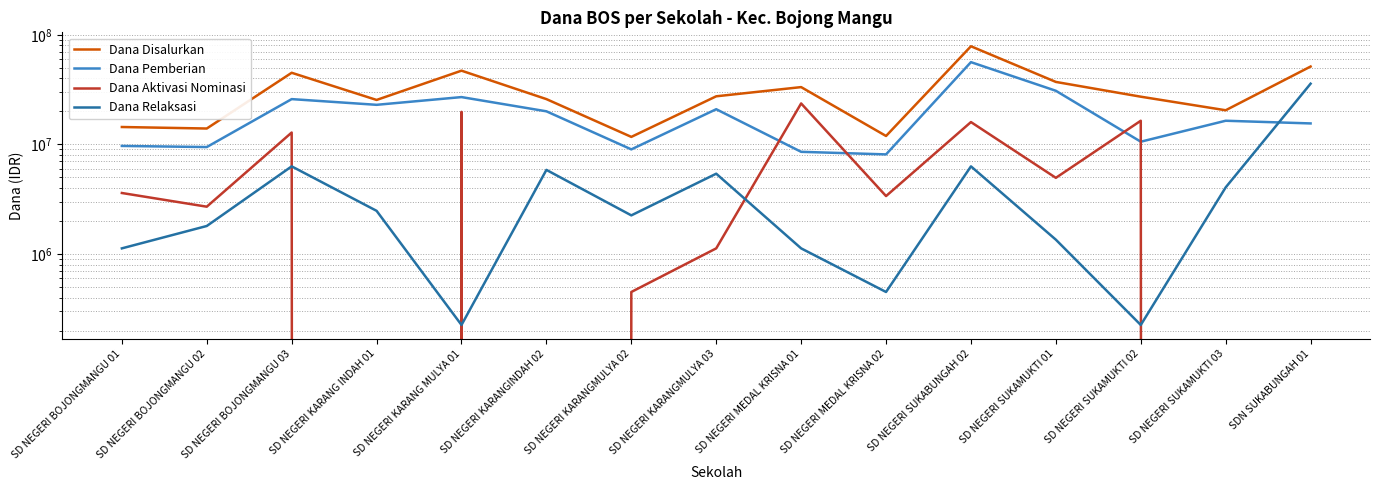

True or false: Dana Relaksasi and Dana Aktivasi Nominasi intersect in this chart.

True